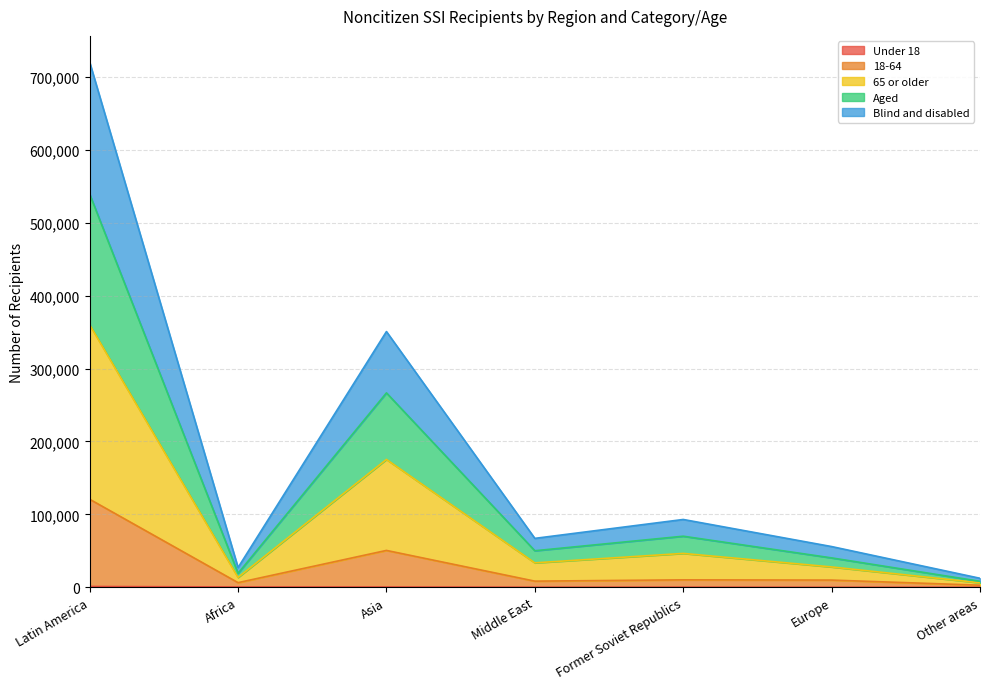

What is the sum of all 18-64 values?

209427